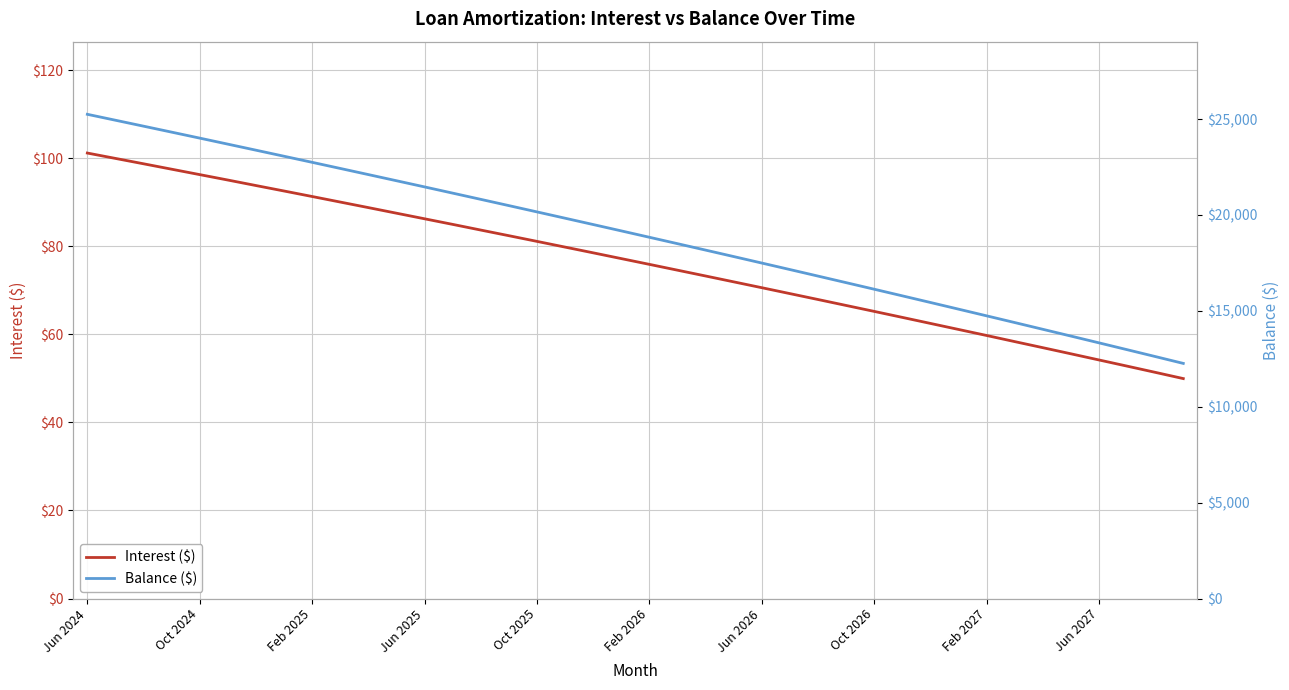

What is the minimum value for Interest ($)?

50.0